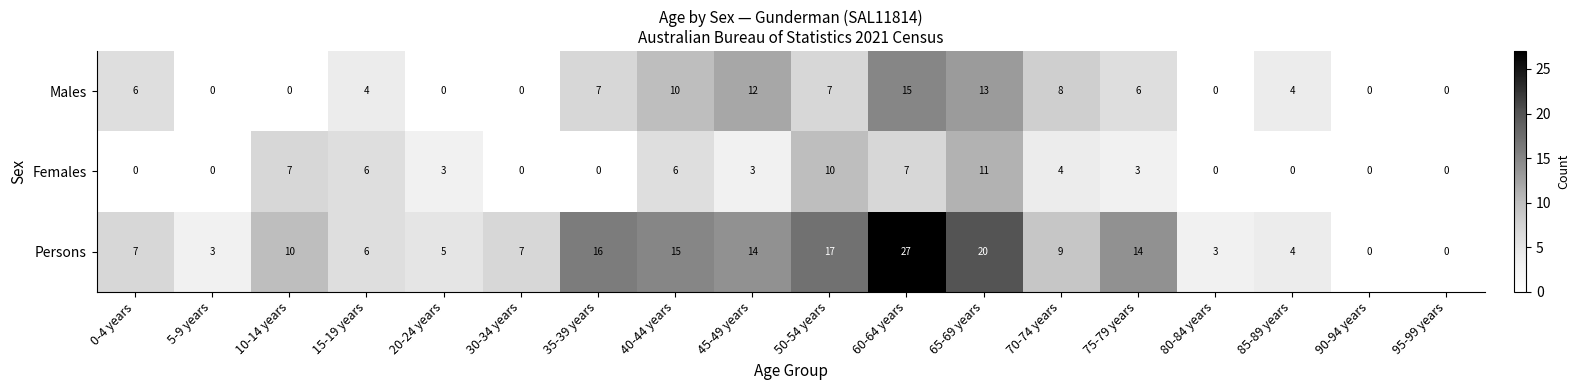

What is the total value across all series at 0-4 years?

13